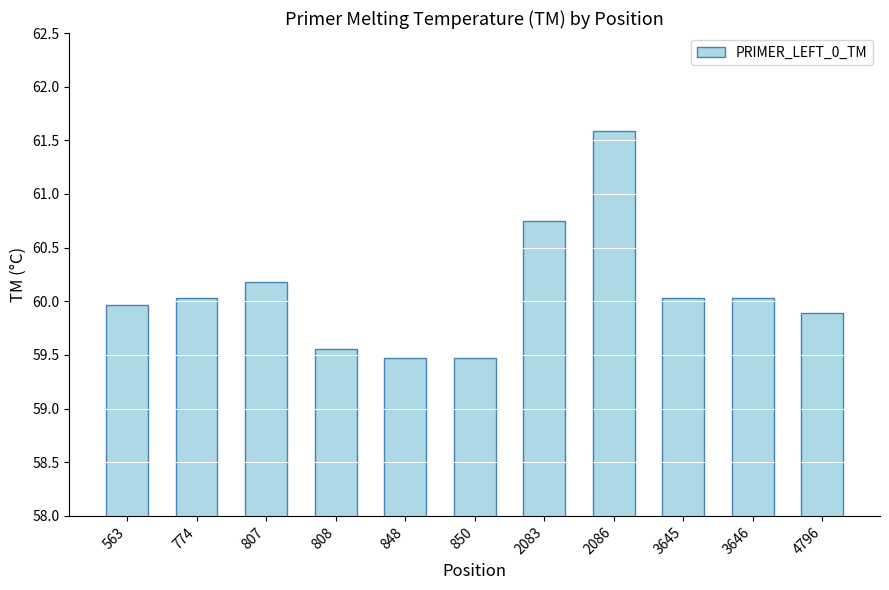

What is the smallest value displayed?

59.5